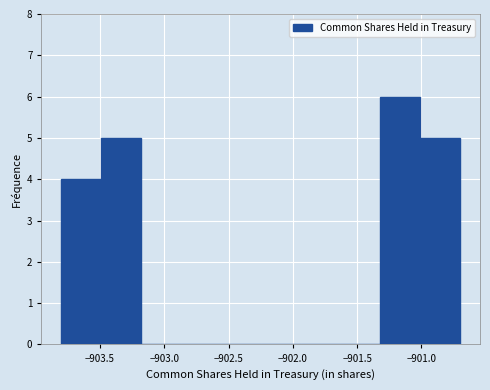

Which range on the x-axis has the tallest bar?

-901.32 to -901.01